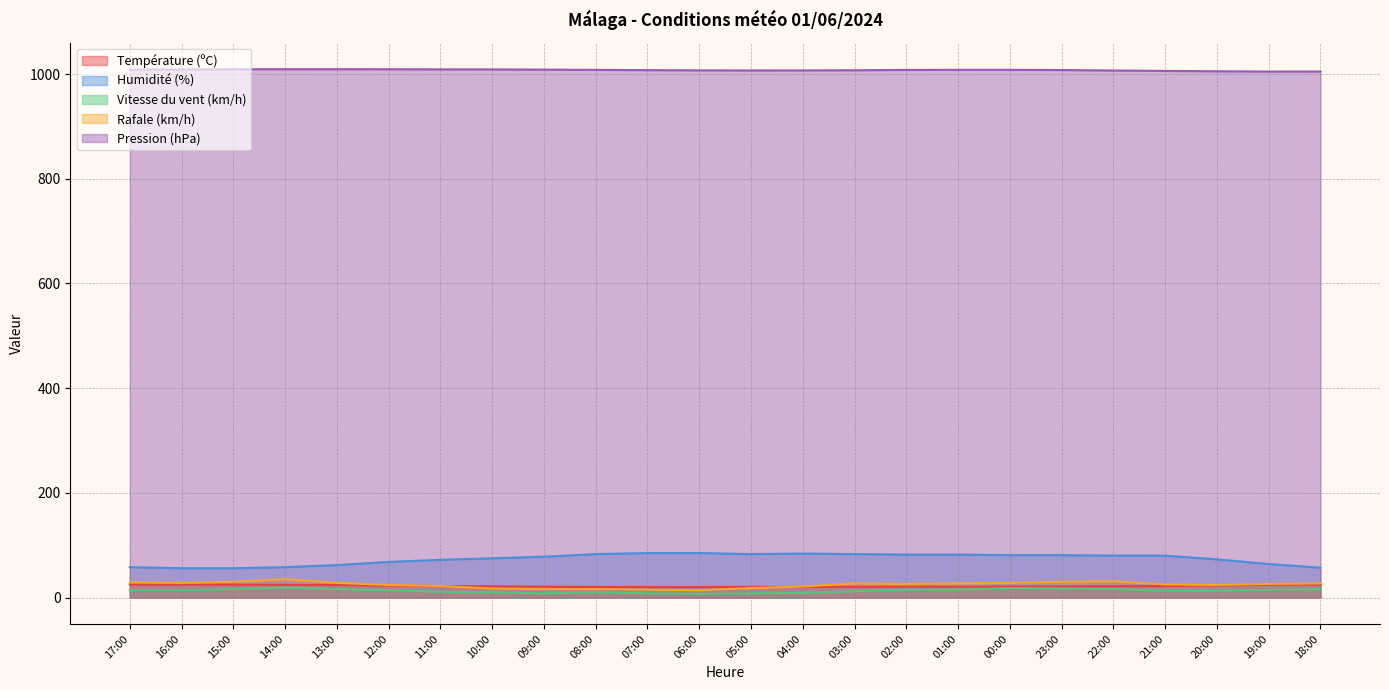

What is the sum of the Humidité (%) values at 04:00 and 23:00?

165.0